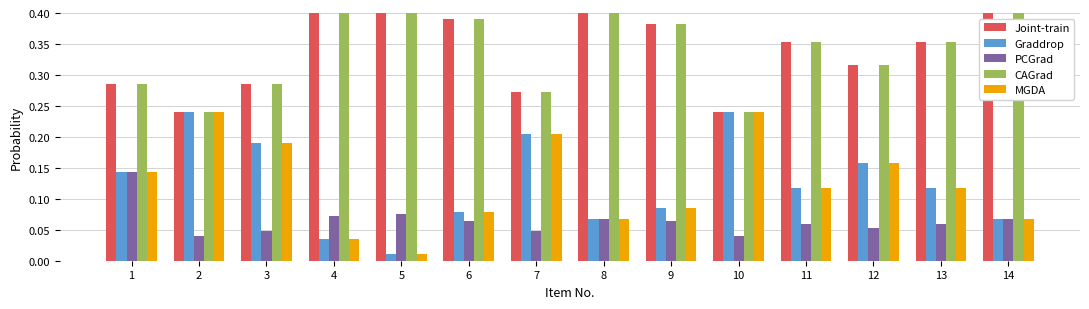

What value does the CAGrad series have at 10?

0.2